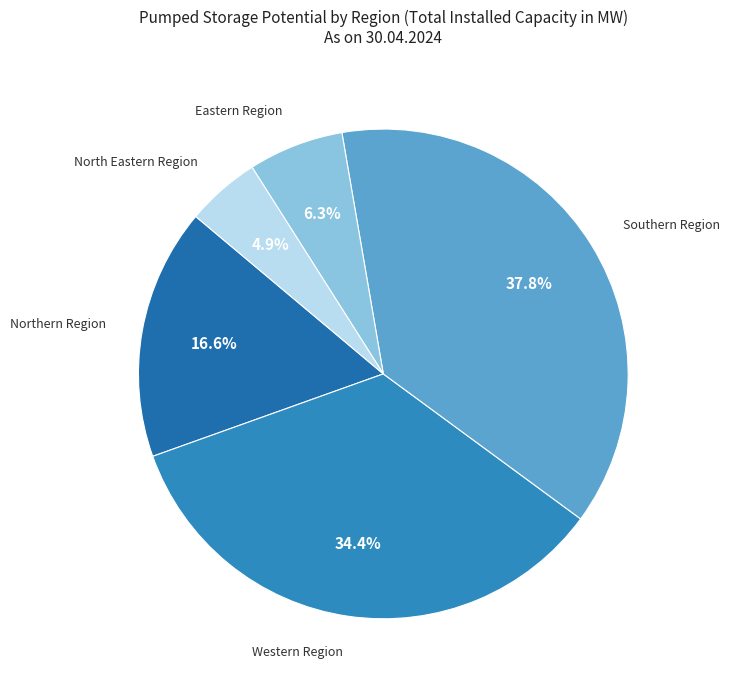

How many slices are in this pie chart?

5